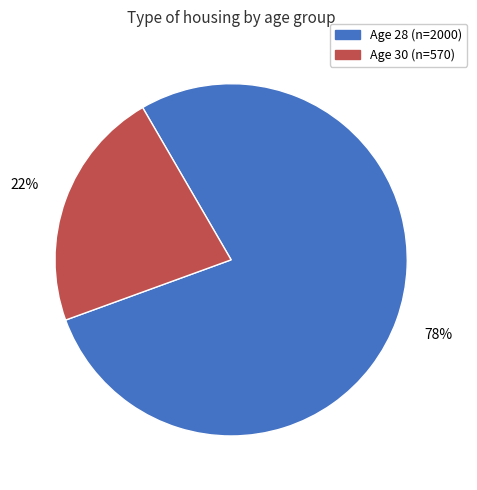

To the nearest percent, what is the difference between the largest and smallest slice percentages?

56%